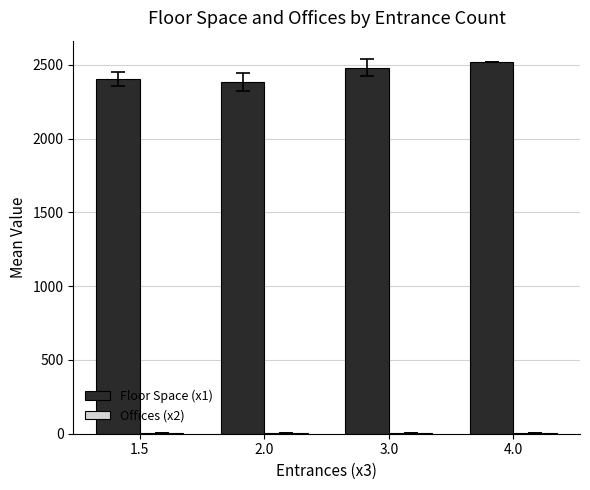

What is the greatest value displayed?

2517.0